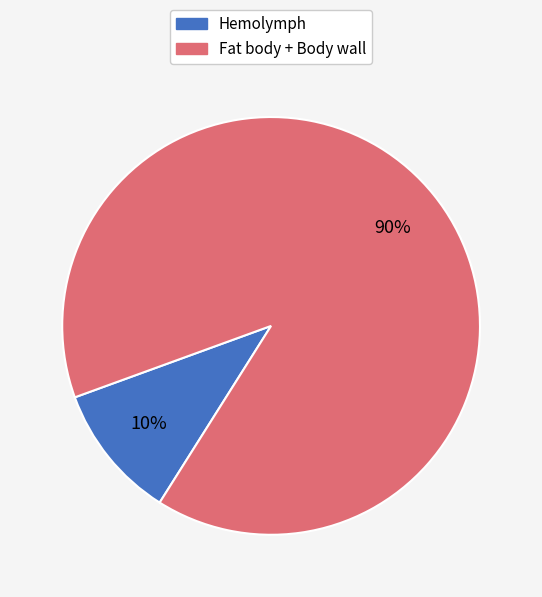

Does any single category account for the majority?

Yes